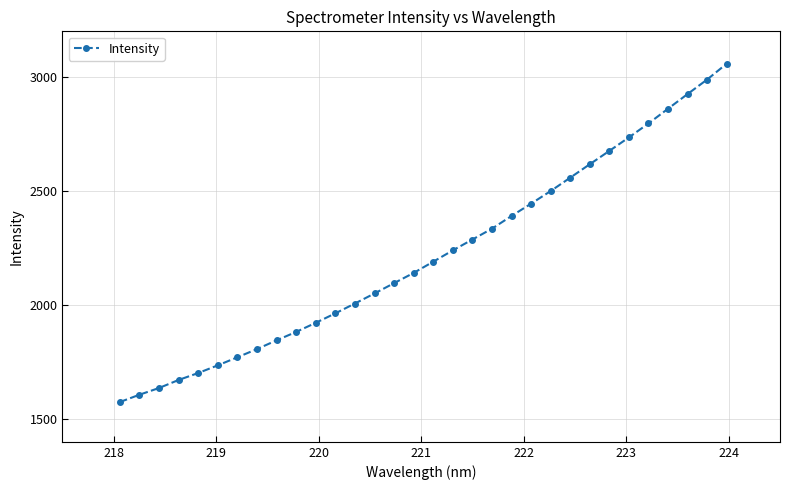

What is the difference between the maximum and second lowest values?

1451.8